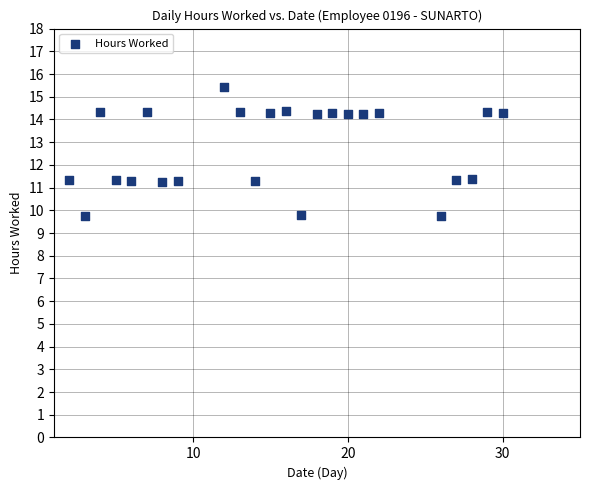

What is the range of Y values (max minus min)?

5.7